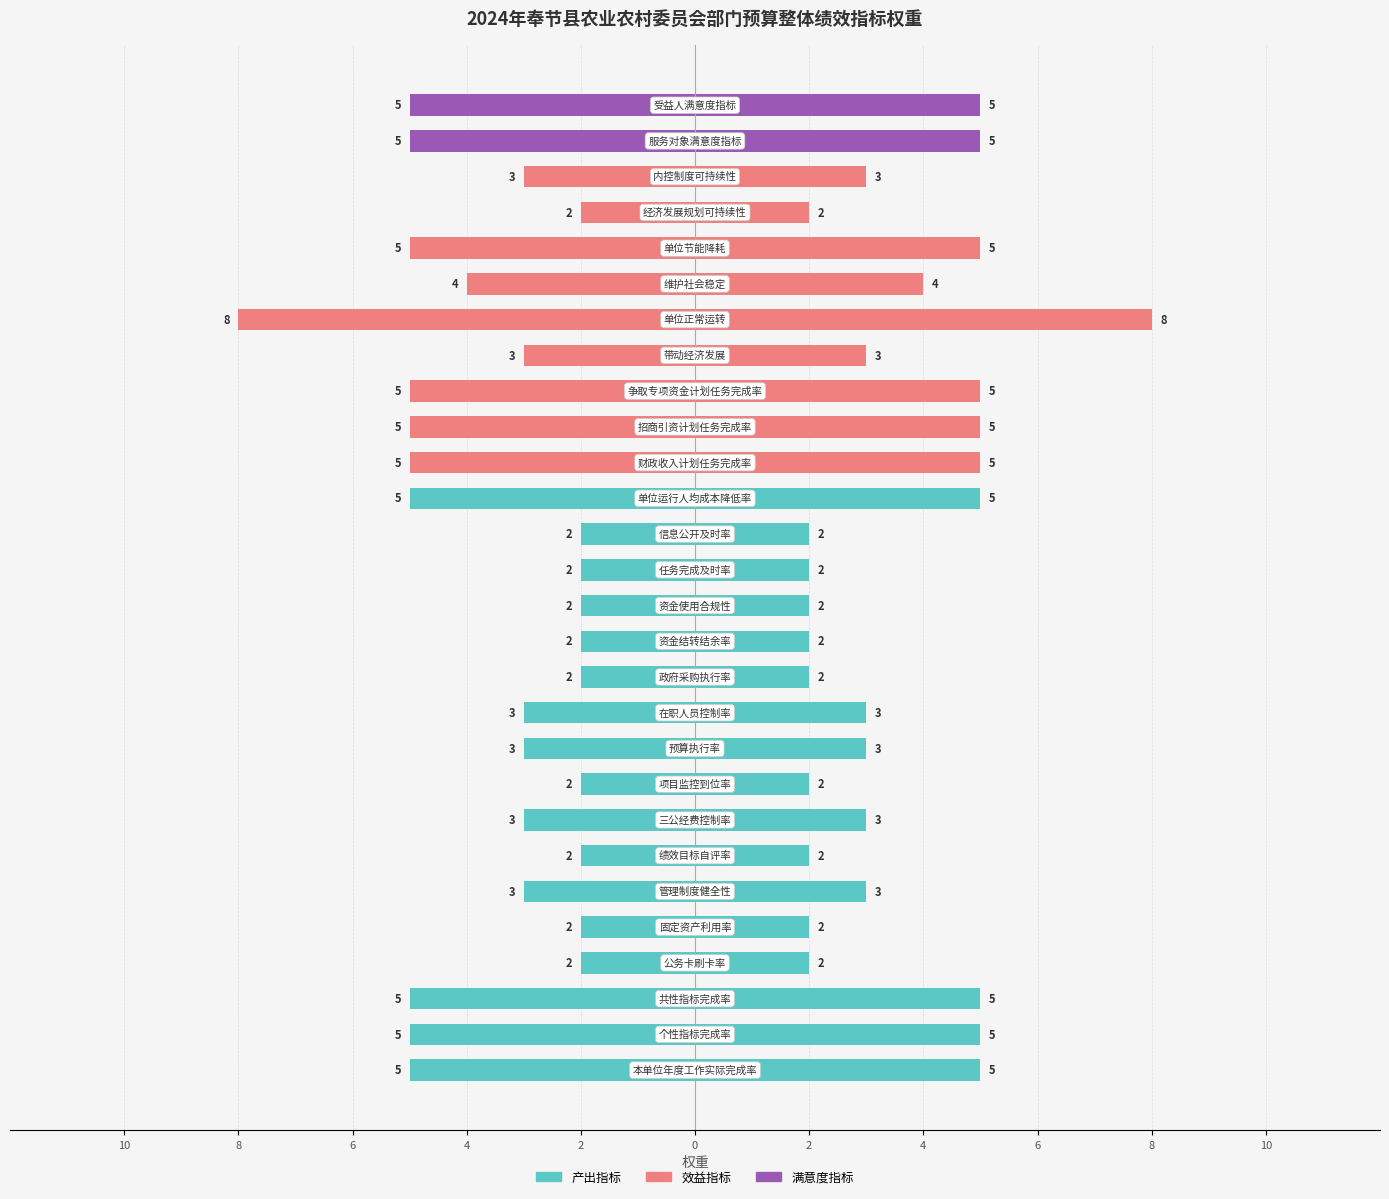

What is the label of the 14th bar from the left?

资金使用合规性